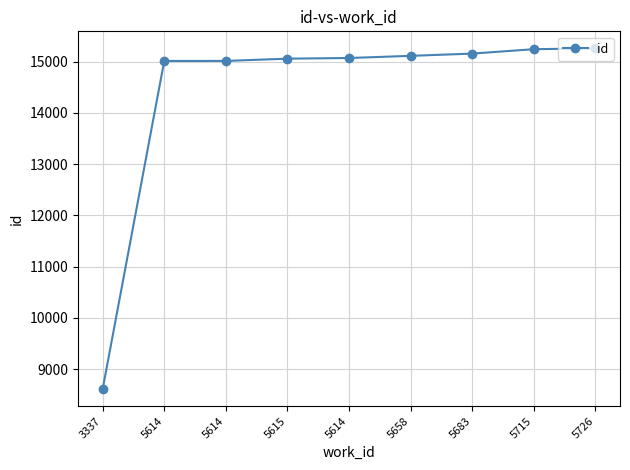

Which category has the lowest value across all series?

3337